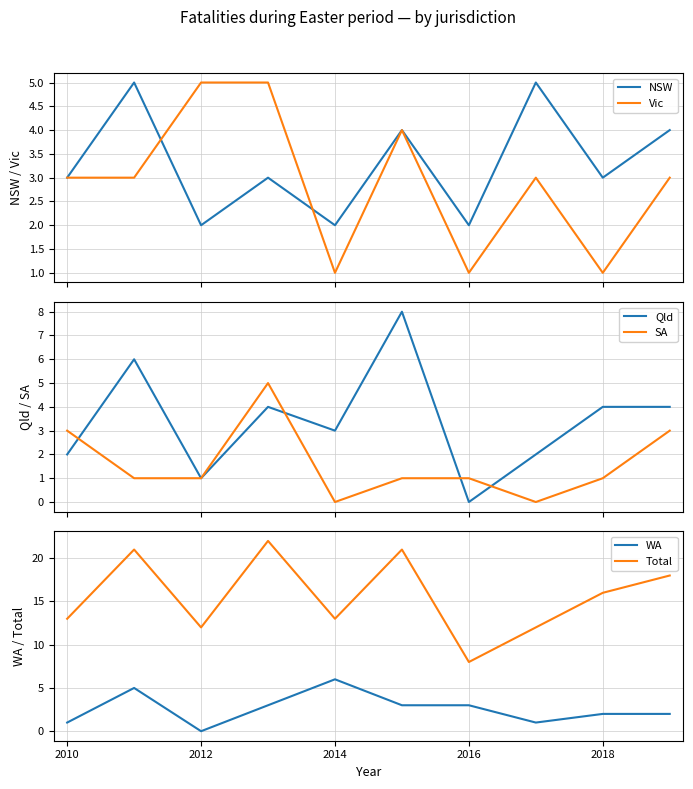

At which label does WA reach its peak?

2014